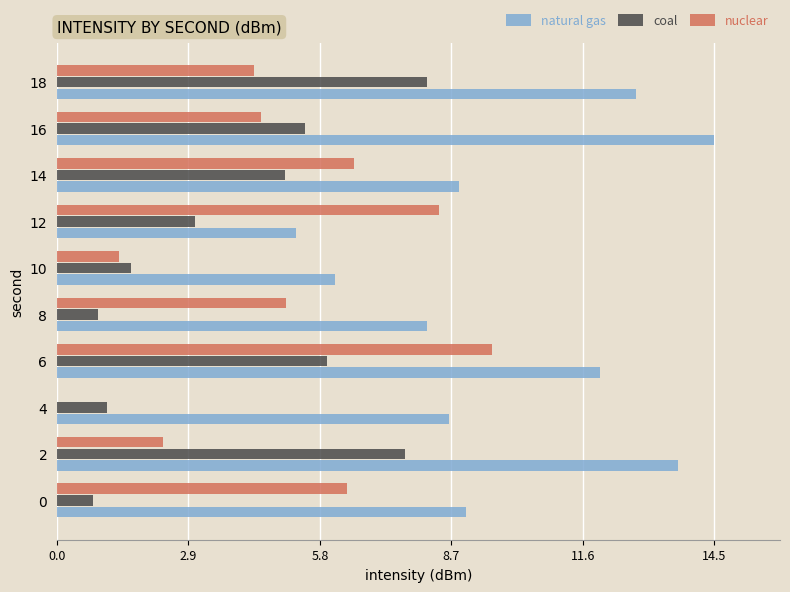

Is it true that natural gas equals 13.7 at 8?

False